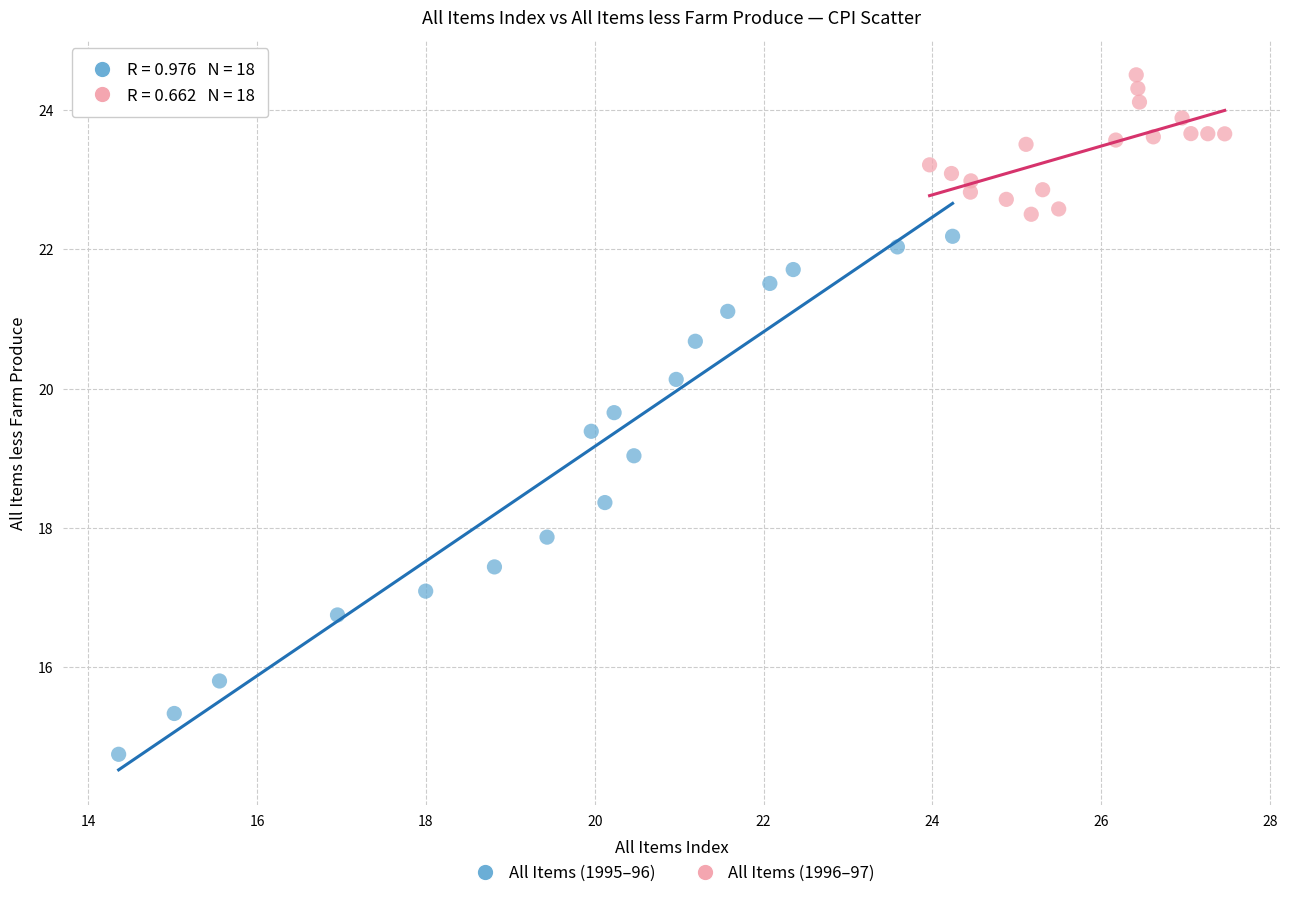

Which series reaches the maximum Y coordinate?

All Items (1996–97)